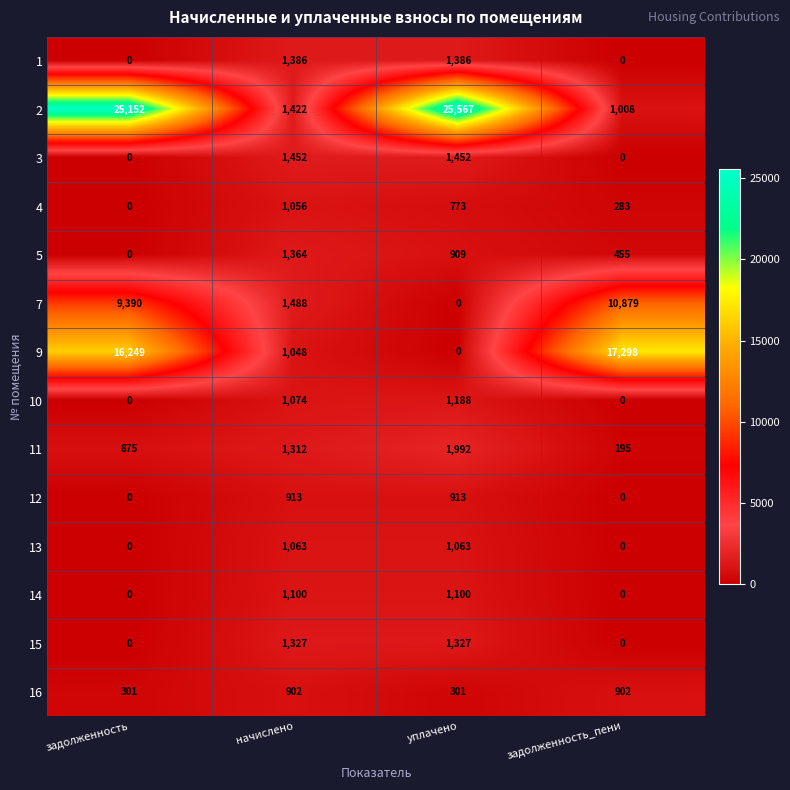

Is it true that 2 equals 17296 at уплачено?

False